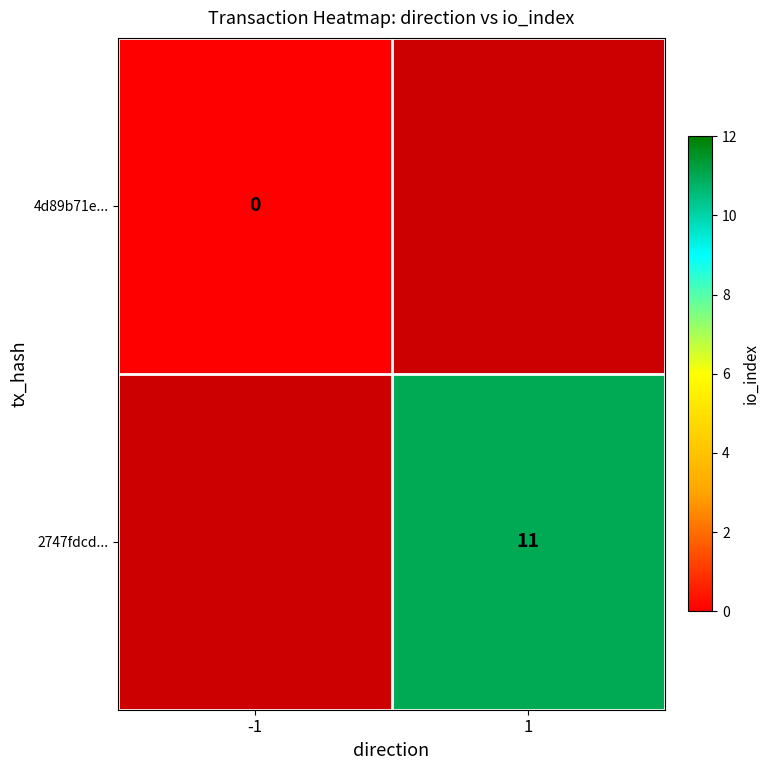

The value of 2747fdcd... at 1 is 11. True or false?

True